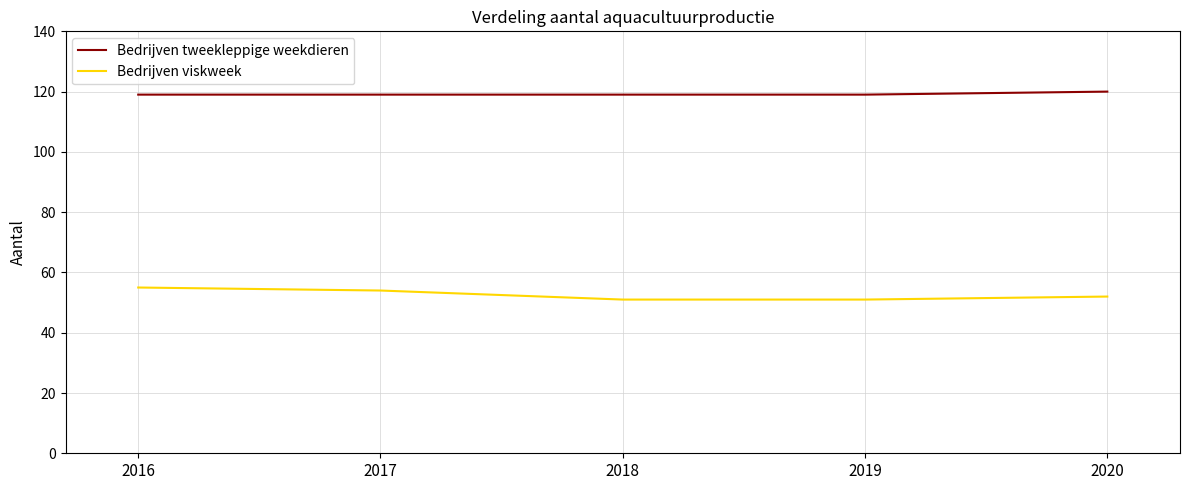

True or false: Bedrijven viskweek and Bedrijven tweekleppige weekdieren intersect in this chart.

False